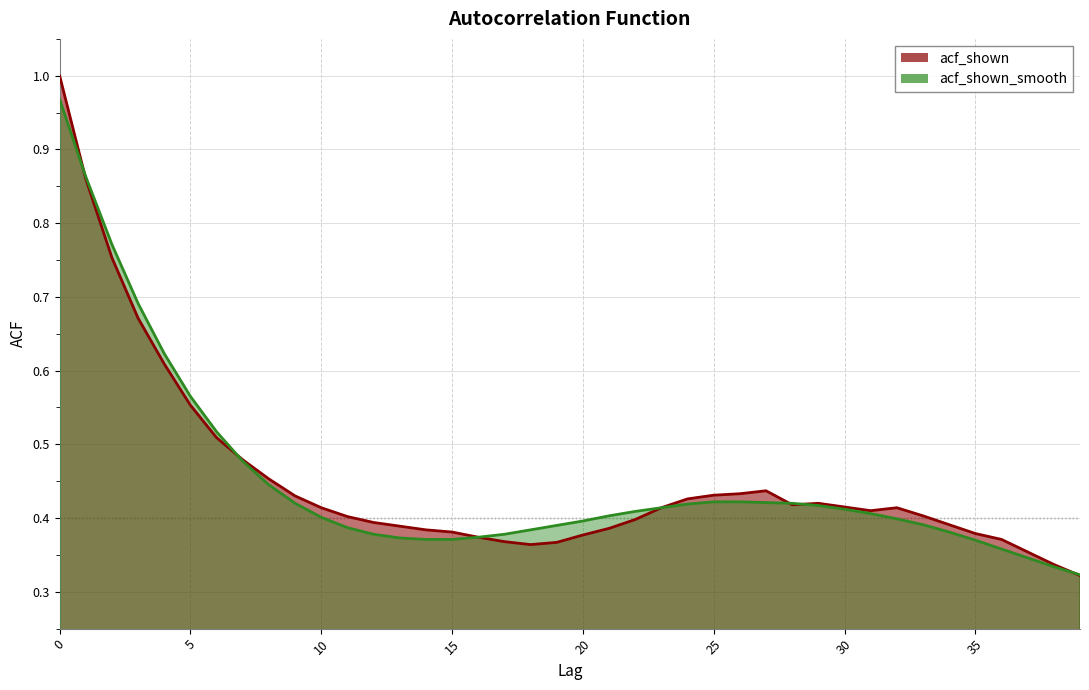

Does the chart display data point markers on the line(s)?

No